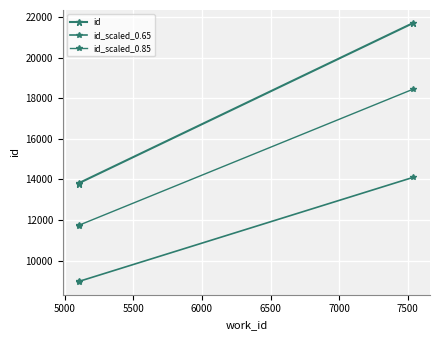

Is it true that id_scaled_0.85 equals 11758.0 at 5000?

True